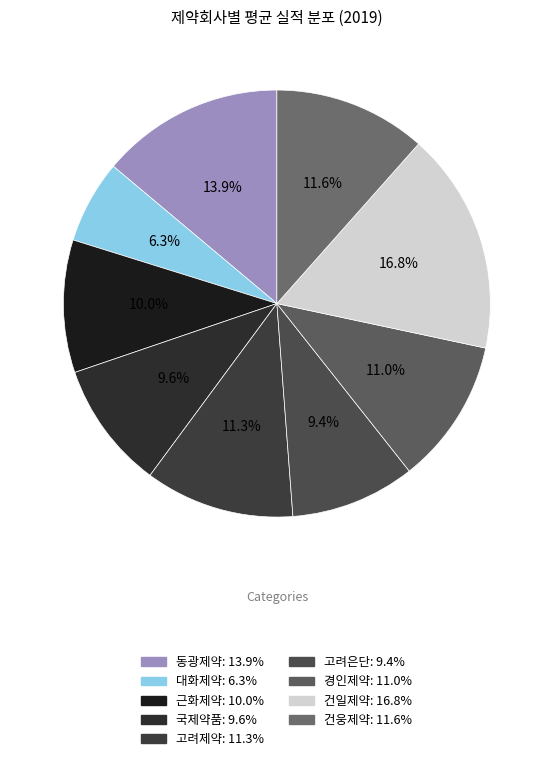

Is it true that 대화제약 is 17% of the pie?

False